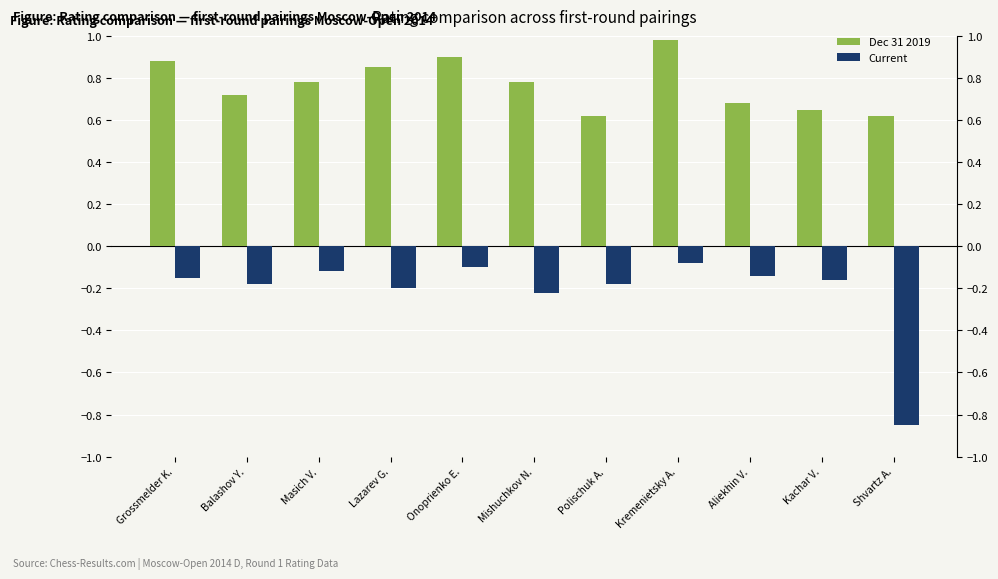

What is the sum of the Current values at Lazarev G. and Kachar V.?

-0.4